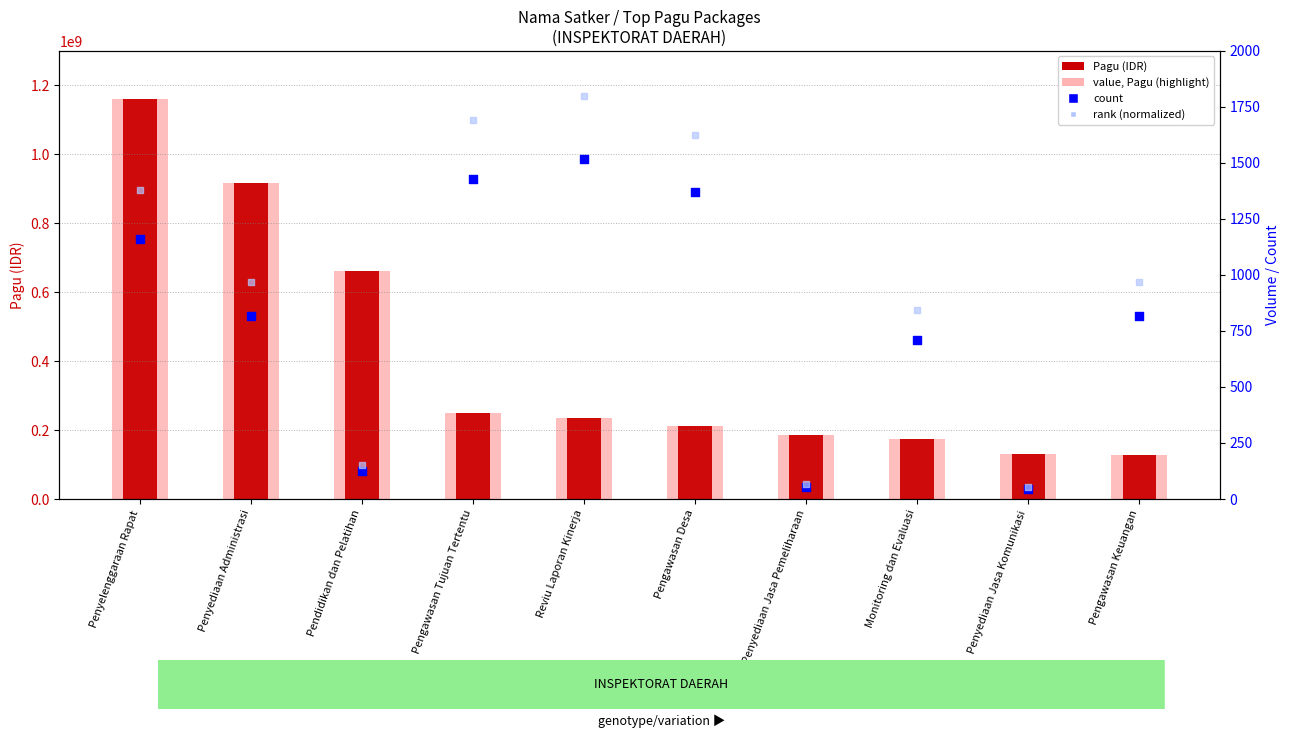

Which series has the largest Y range (max minus min)?

value, Pagu (highlight)